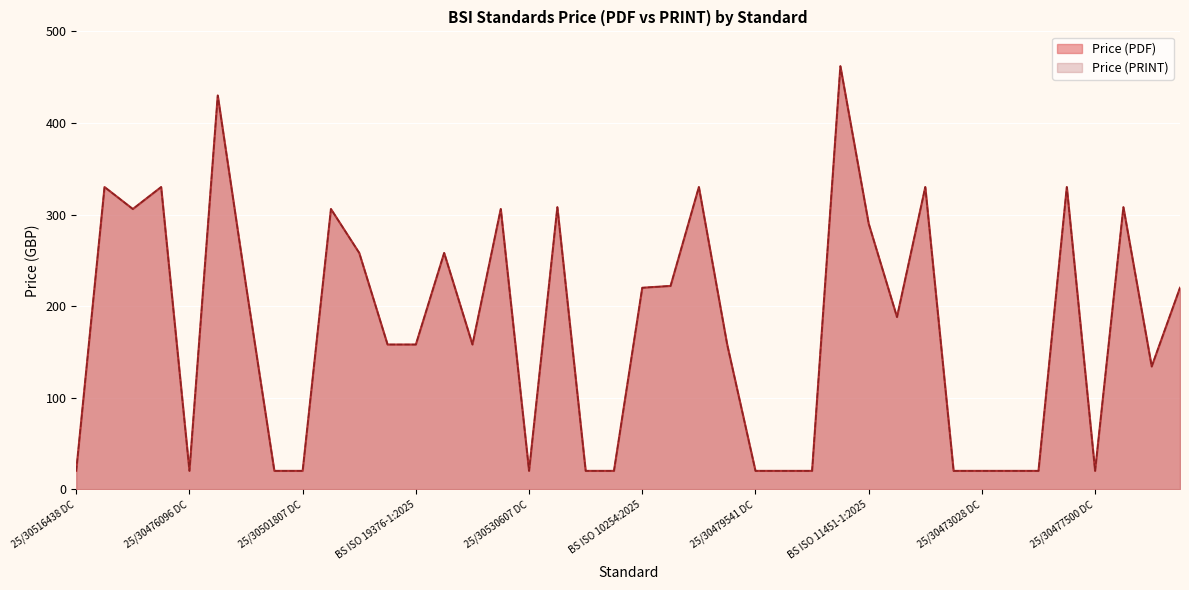

Reading left to right, what are all the values shown in this chart?

Price (PDF): 20	330	306	330	20	430	222	20	20	306	258	158	158	258	158	306	20	308	20	20	220	222	330	158	20	20	20	462	290	188	330	20	20	20	20	330	20	308	134	220
Price (PRINT): 20	330	306	330	20	430	222	20	20	306	258	158	158	258	158	306	20	308	20	20	220	222	330	158	20	20	20	462	290	188	330	20	20	20	20	330	20	308	134	220